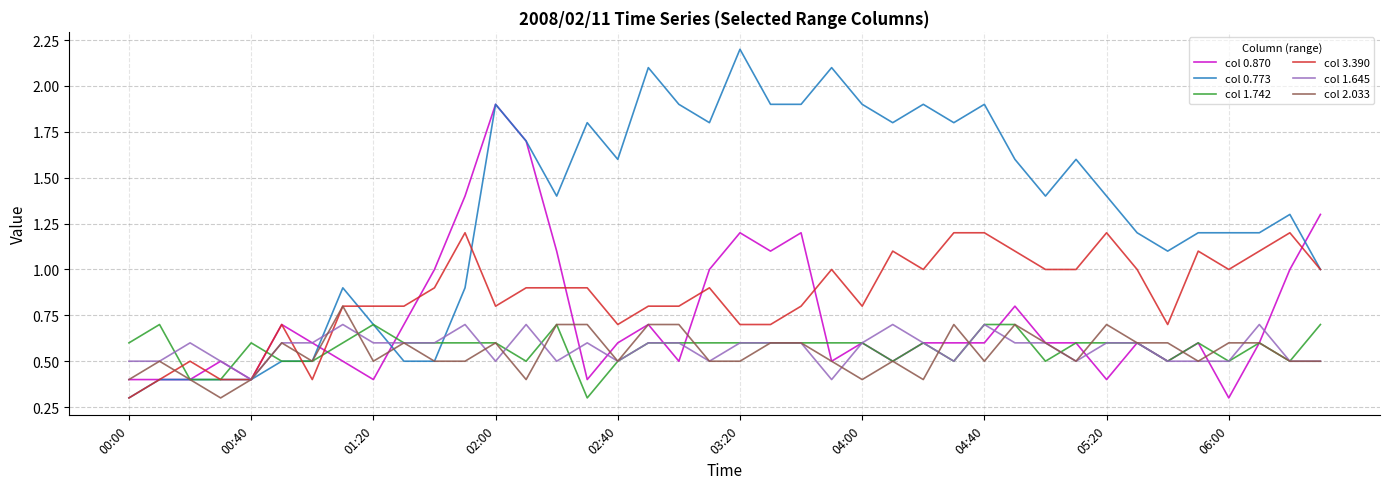

Which series has the largest range (max minus min)?

col 0.773